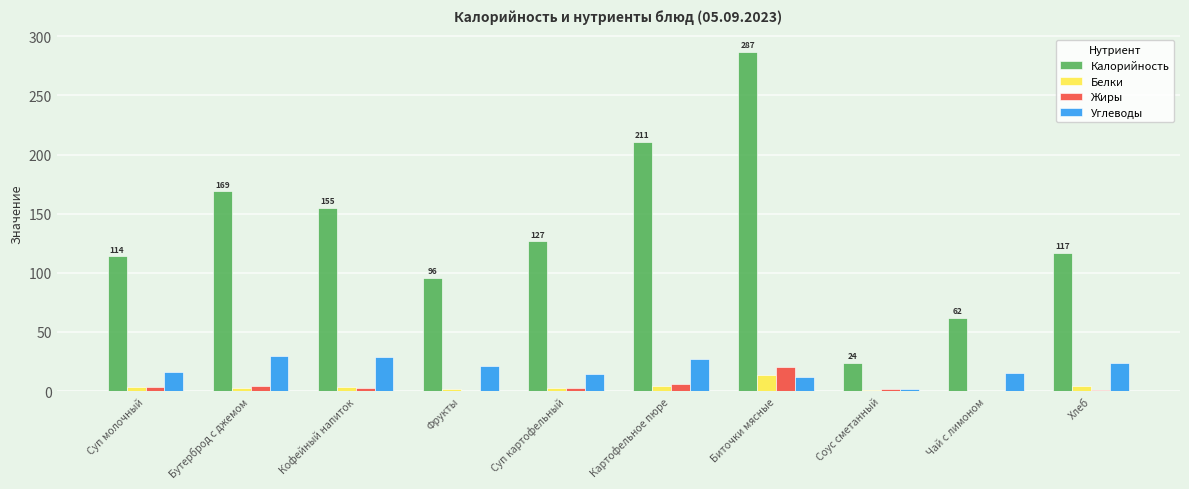

The Жиры series shows 6.4 at Картофельное пюре. True or false?

True